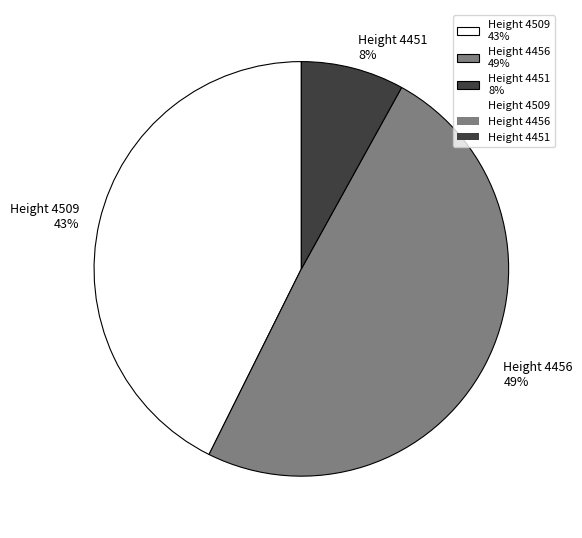

Which has a higher value, Height 4451 8% or Height 4509 43%?

Height 4509 43%